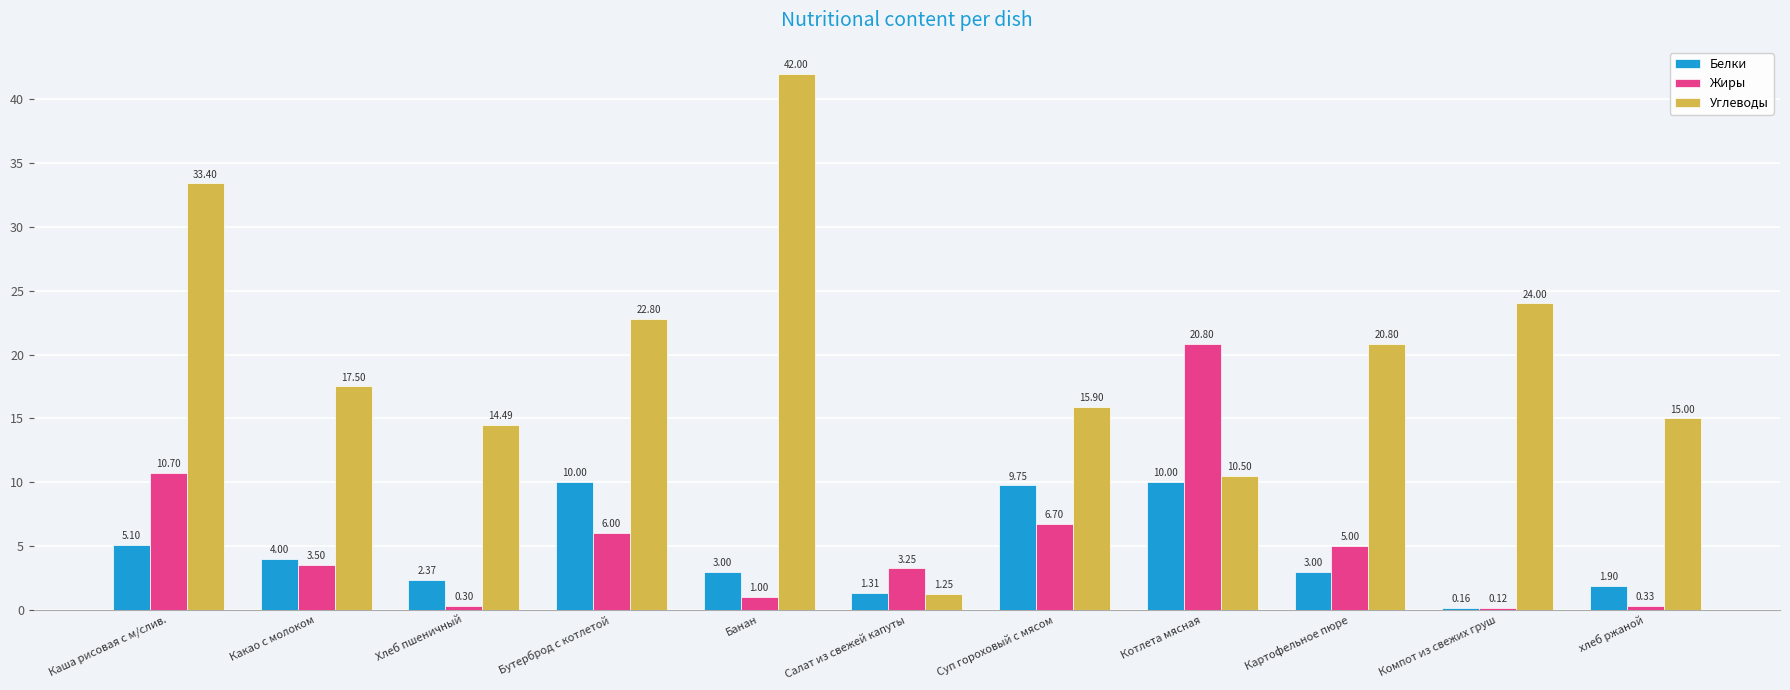

Which series changed the most between Каша рисовая с м/слив. and Котлета мясная?

Углеводы